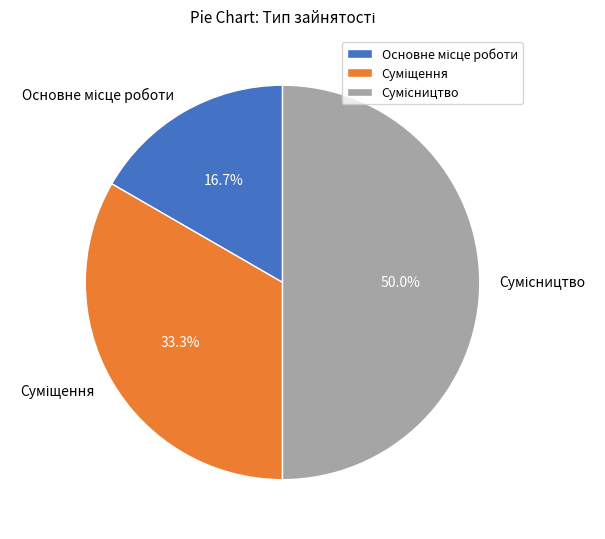

How many segments does this pie chart have?

3